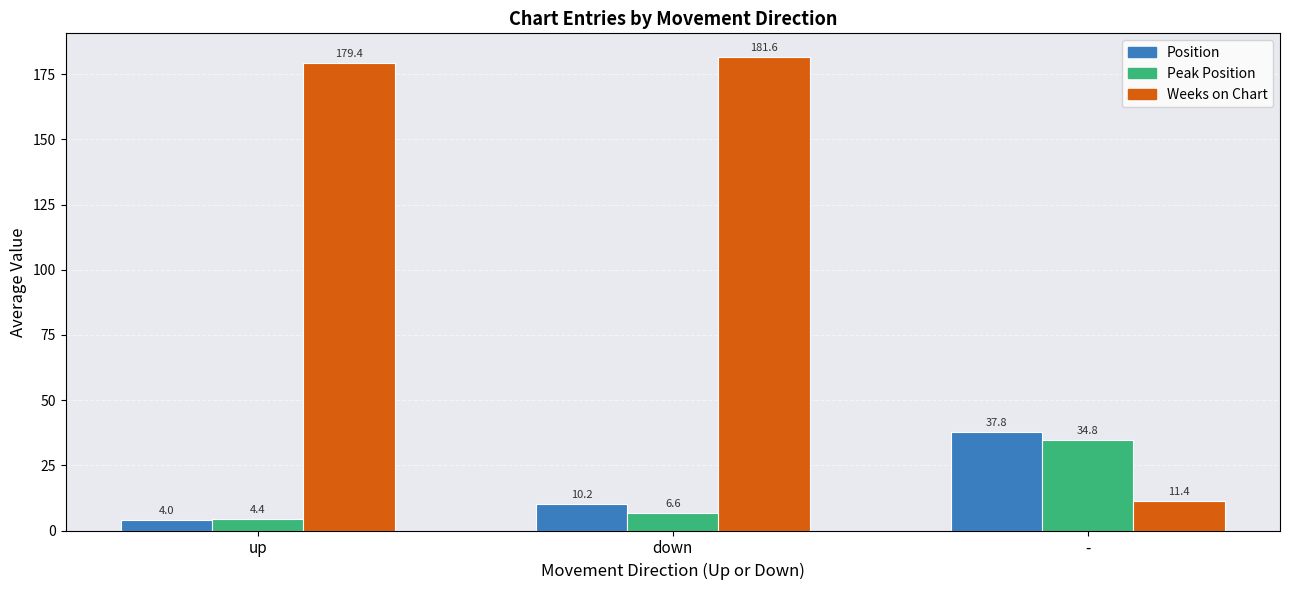

At which label is Peak Position closest to 19?

down